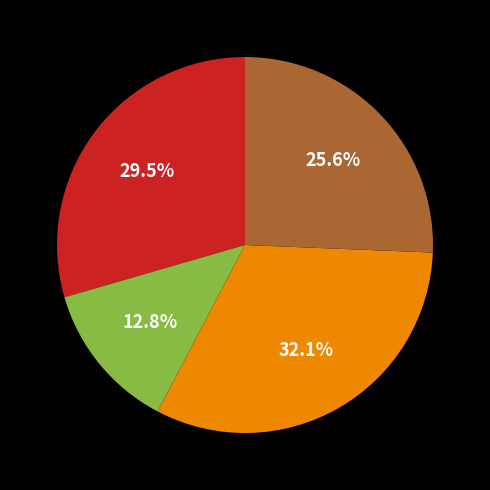

Does any single category account for the majority?

No